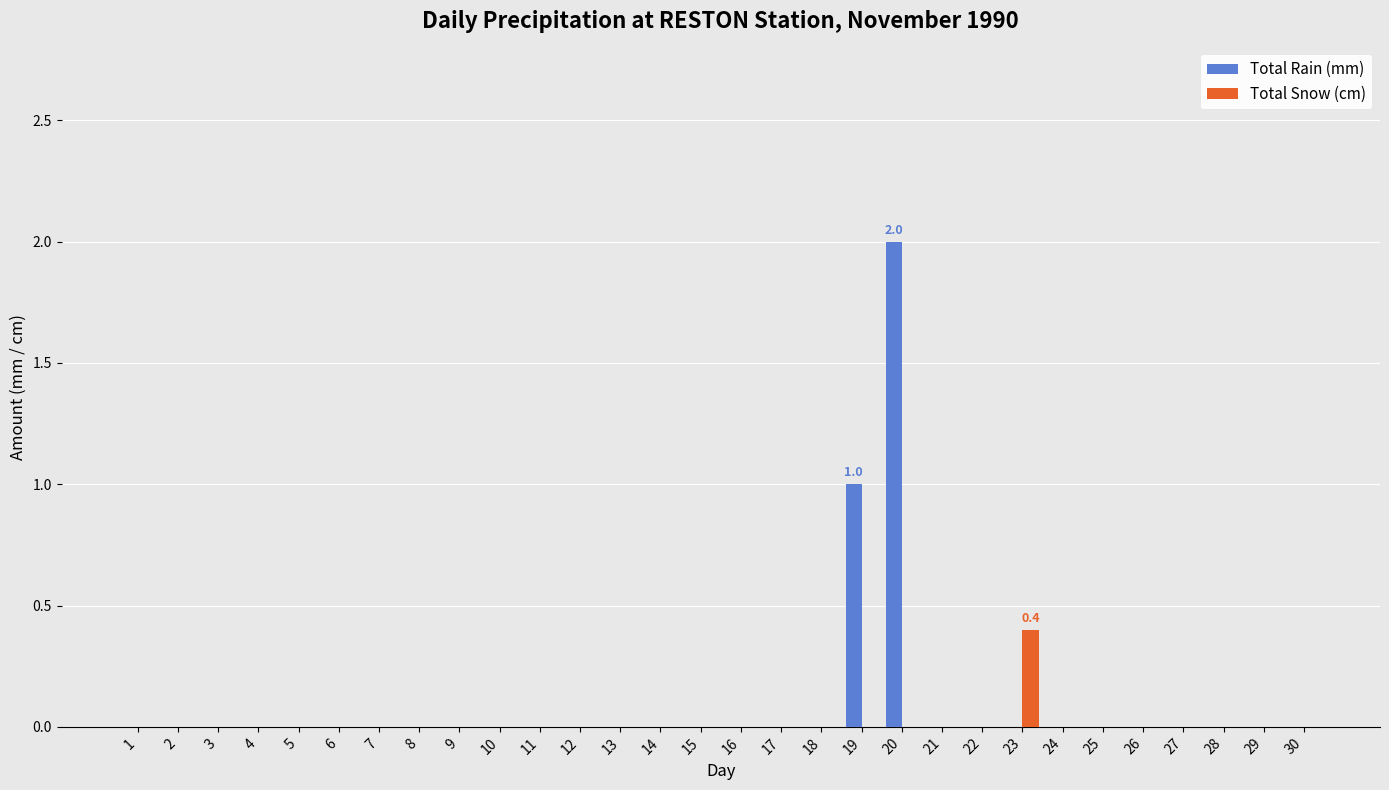

What is the total value across all series at 19?

1.0